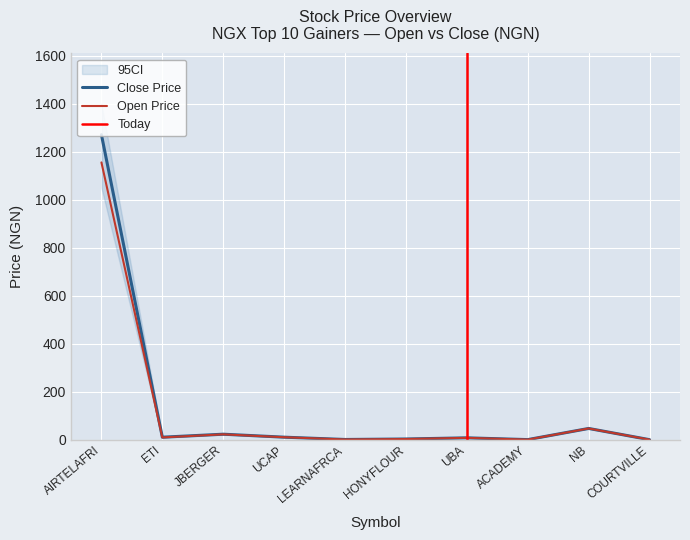

List the labels in order of Close value, largest first.

AIRTELAFRI, NB, JBERGER, UCAP, ETI, UBA, HONYFLOUR, LEARNAFRCA, ACADEMY, COURTVILLE